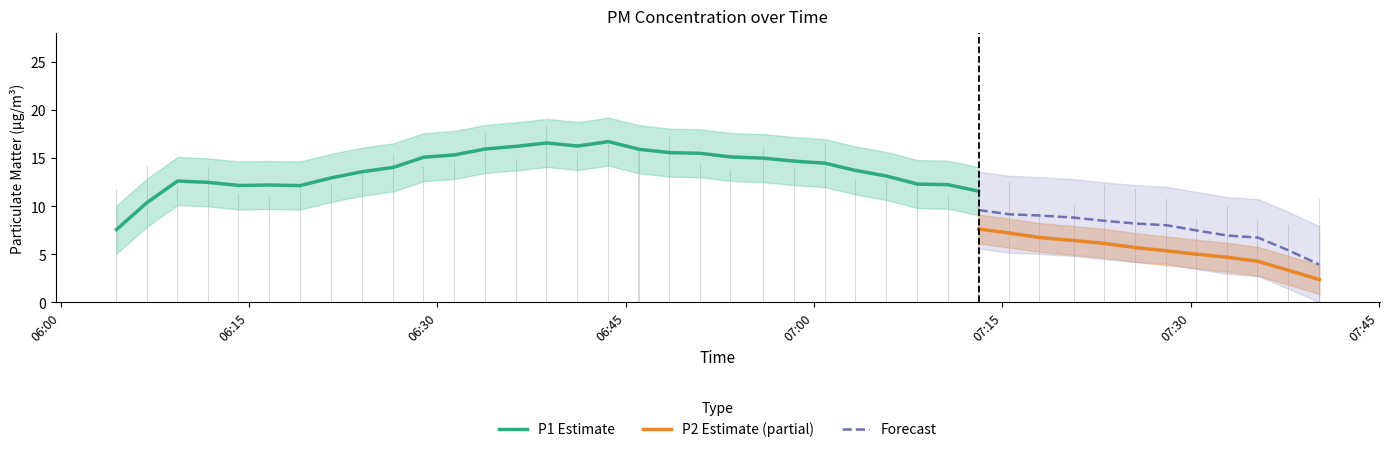

Count the number of categories in the chart.

40